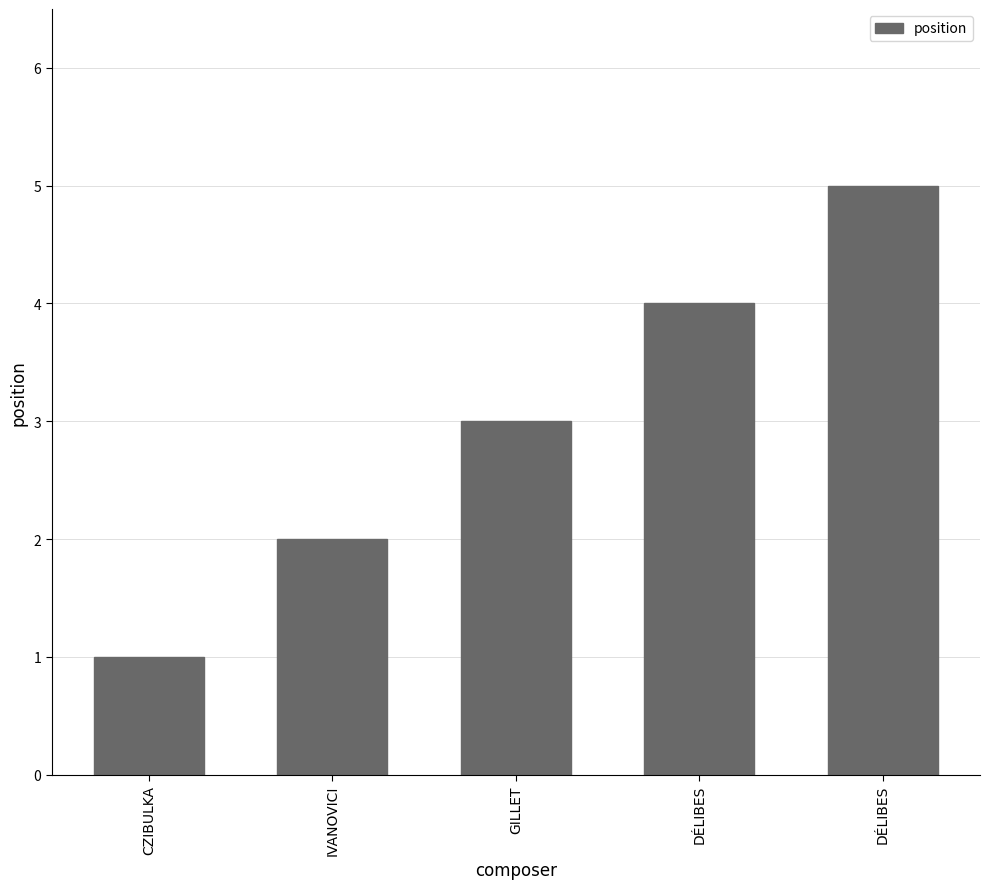

Is it true that the value at IVANOVICI is 1?

False